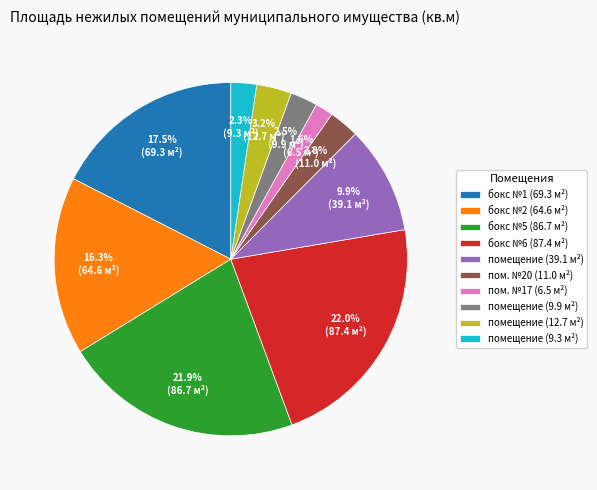

Does any single category account for the majority?

No